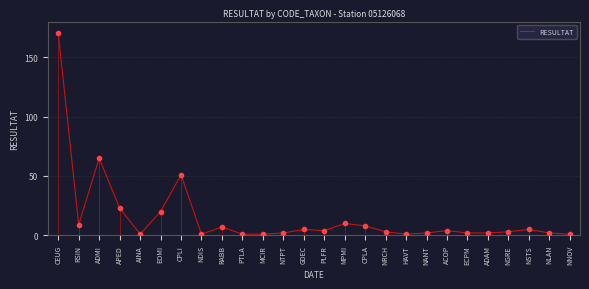

The value at AINA is 0. True or false?

False